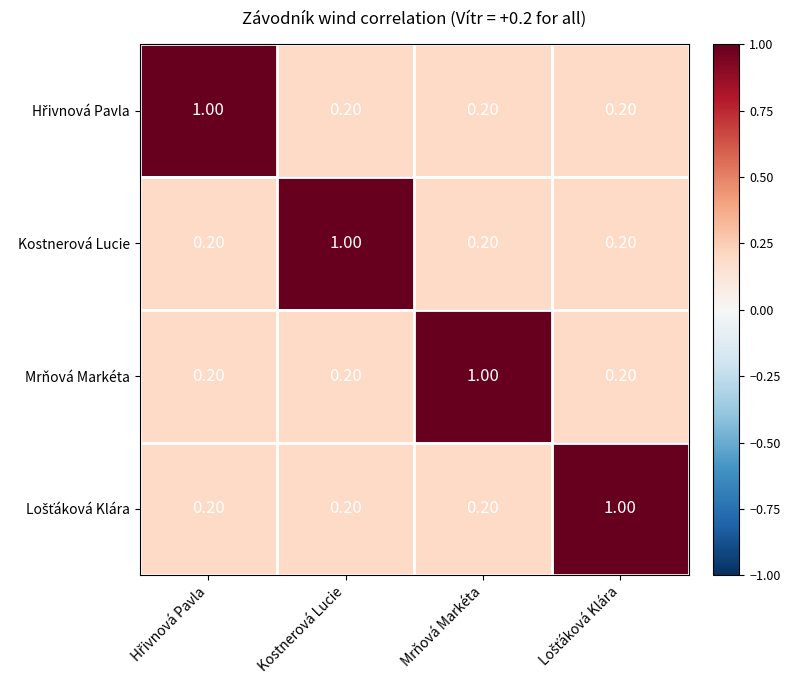

What is the spread (max minus min) of values at Kostnerová Lucie?

0.8